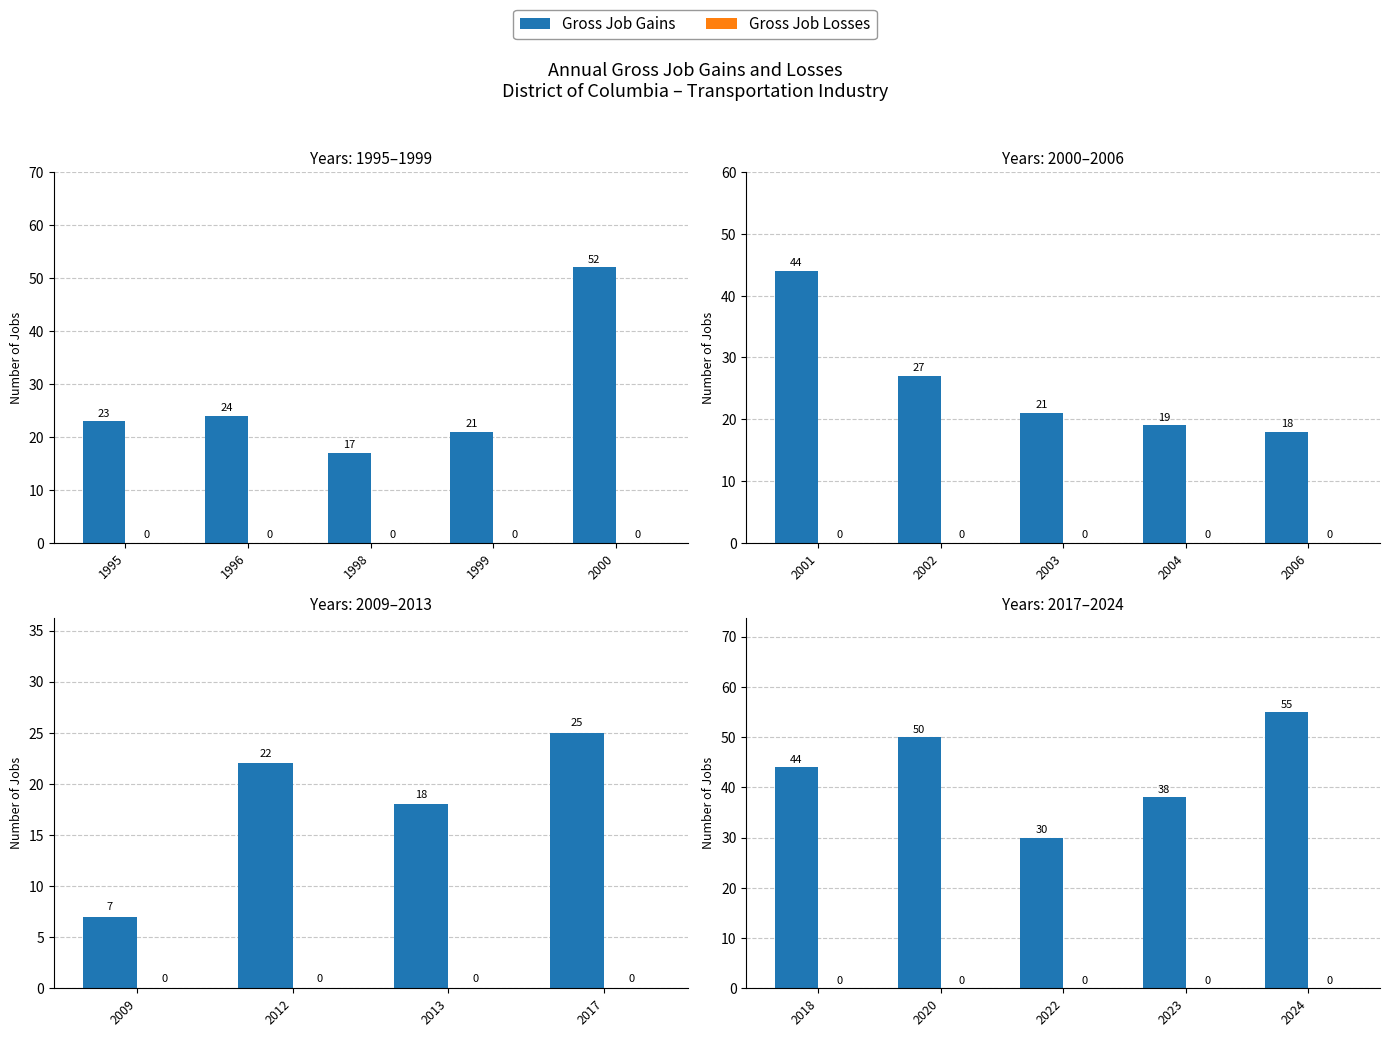

Which has a higher value, 2022 or 2024?

2024